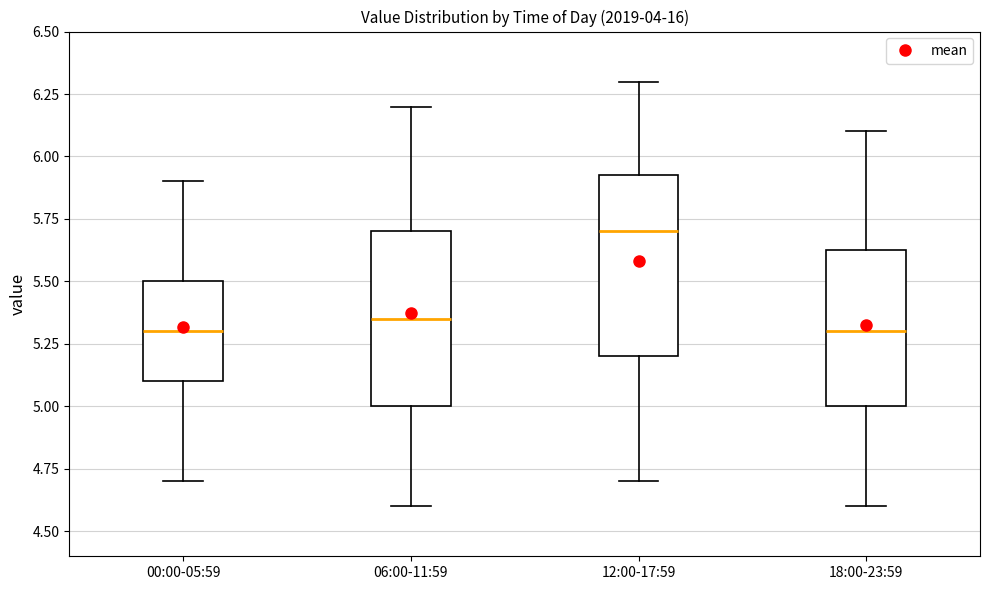

Reading left to right, transcribe this box plot: for each box, give where its median line is, the range the box spans, and where its two whiskers end, as read against the y-axis. The values are not printed on the chart, so give them approximately, as read against the axis.

00:00-05:59: median 5.30, box 5.10 to 5.50, whiskers 4.70 to 5.90
06:00-11:59: median 5.35, box 5.00 to 5.70, whiskers 4.60 to 6.20
12:00-17:59: median 5.70, box 5.20 to 5.95, whiskers 4.70 to 6.30
18:00-23:59: median 5.30, box 5.00 to 5.65, whiskers 4.60 to 6.10